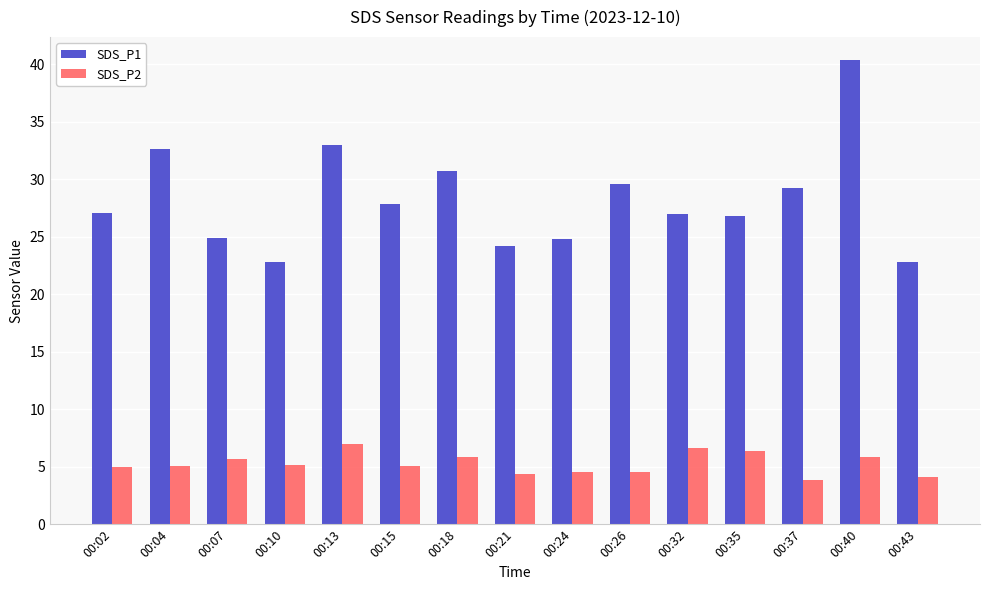

True or false: SDS_P1 has a value of 22.8 at 00:43.

True